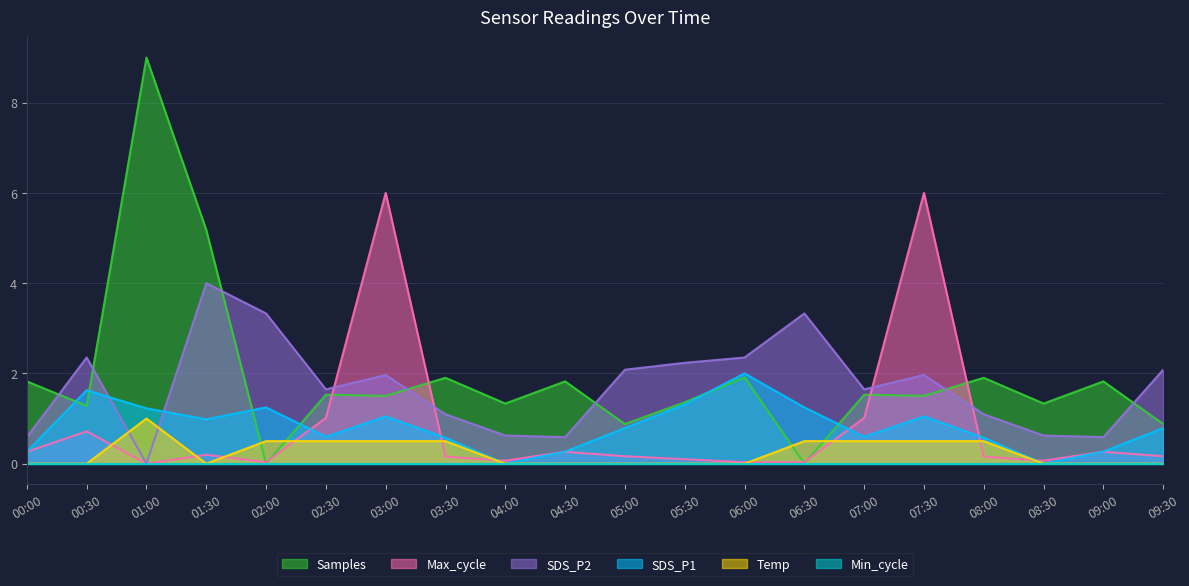

How many positive values does the Samples series have?

18